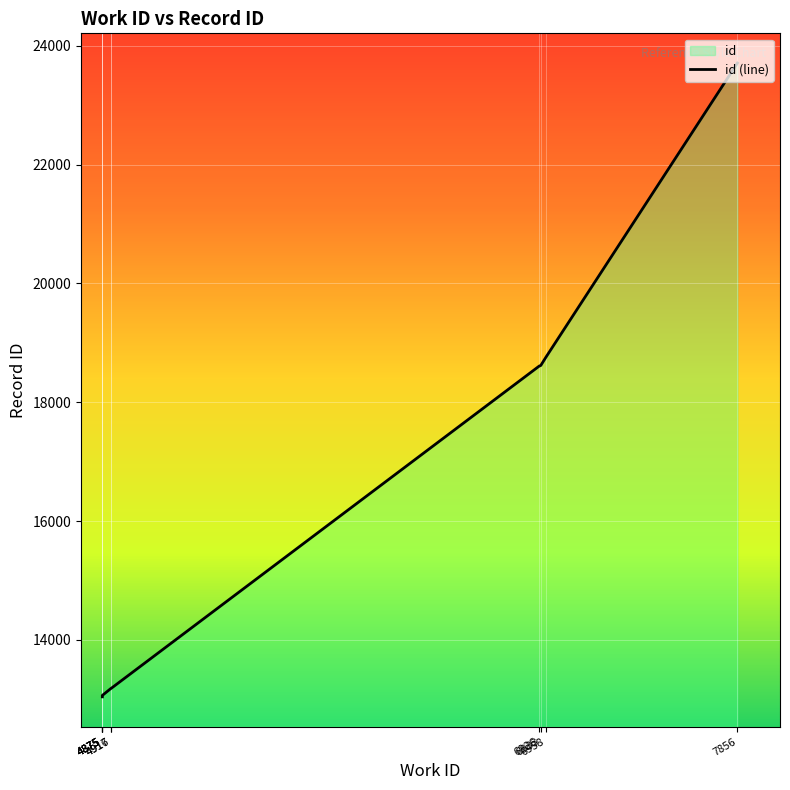

Is it true that the value at 4917 is 3493?

False